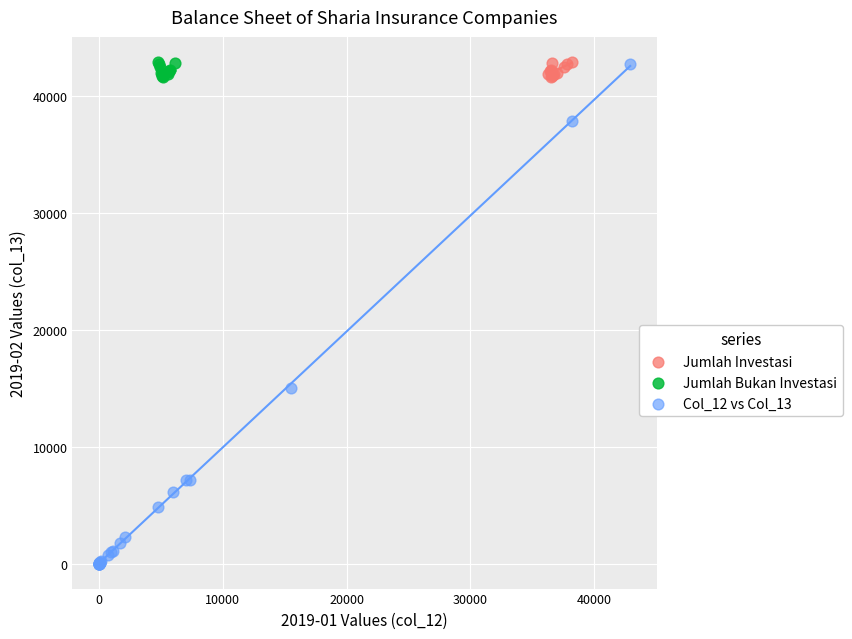

Which series has the widest spread of Y values?

Col_12 vs Col_13